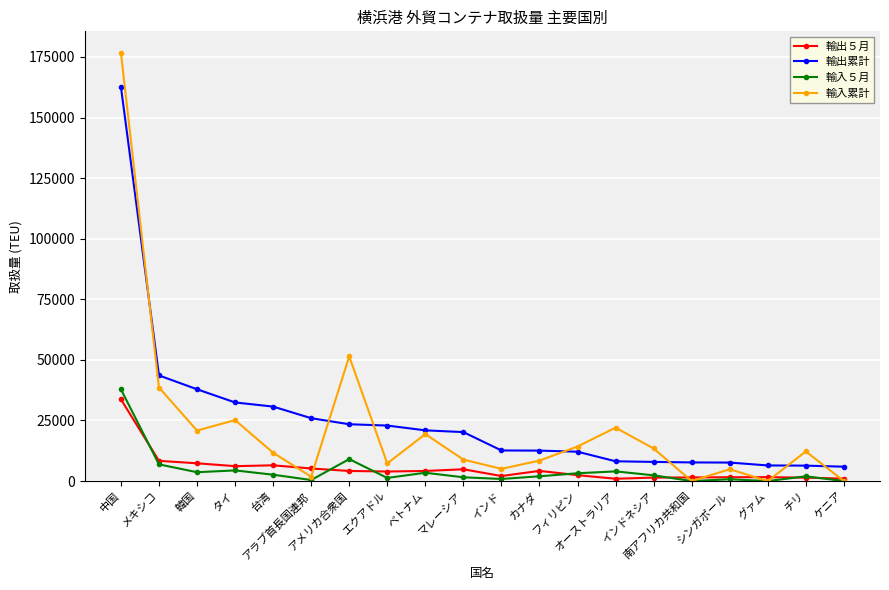

Which series has the largest range (max minus min)?

輸入累計